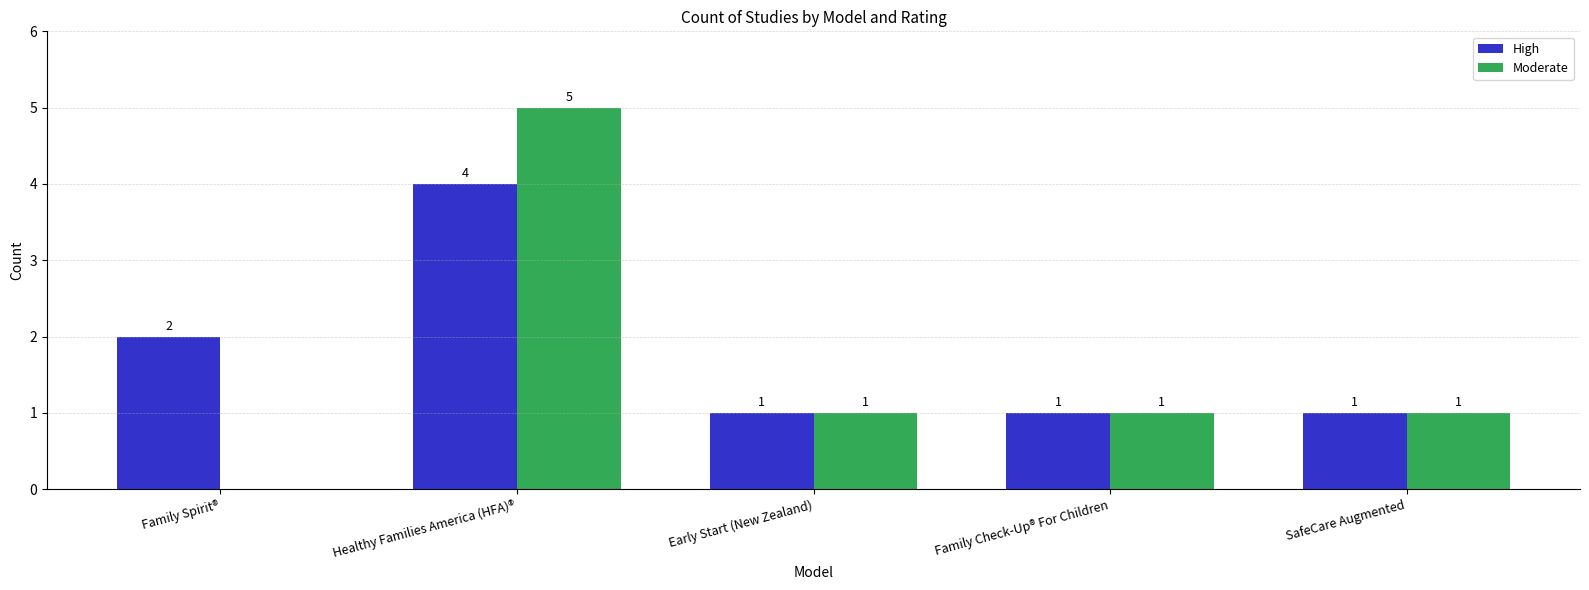

At which category is the sum across all series the highest?

Healthy Families America (HFA)®